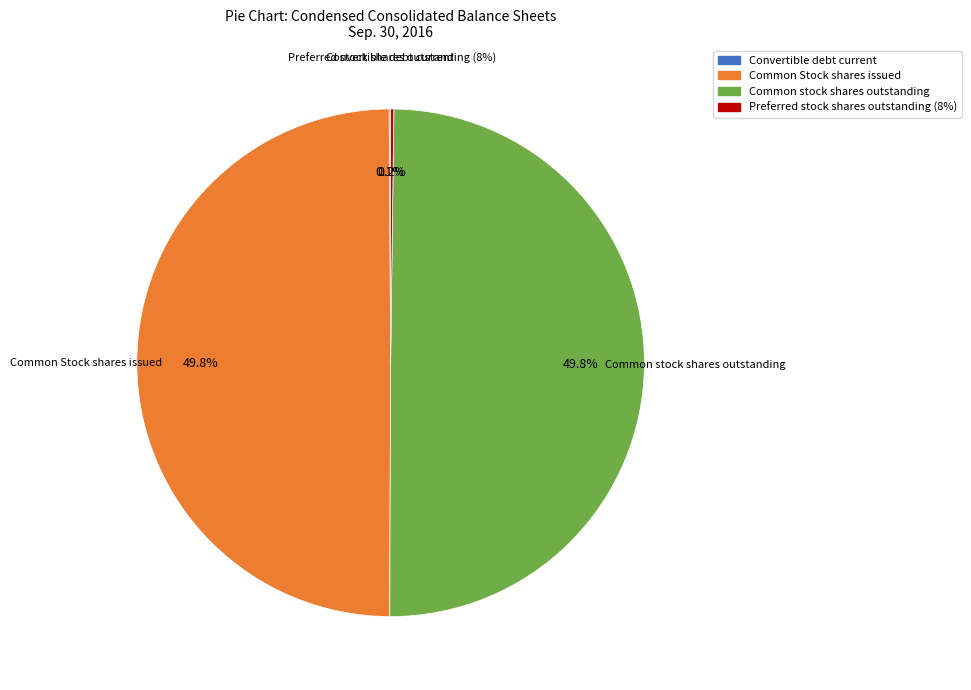

Which slice is the largest?

Common Stock shares issued